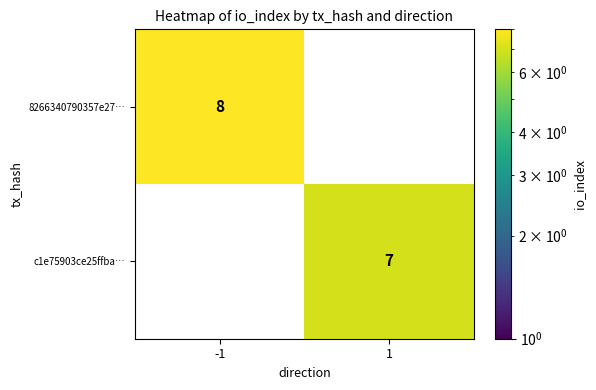

Is it true that c1e75903ce25ffba… equals 13 at 1?

False